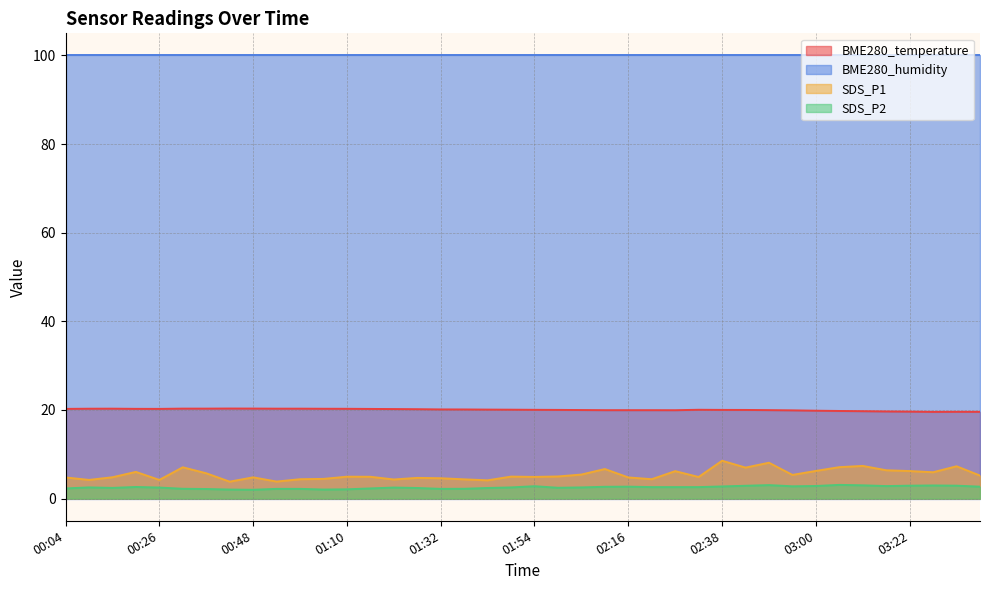

Rank the series at 01:10 from lowest to highest value.

SDS_P2, SDS_P1, BME280_temperature, BME280_humidity